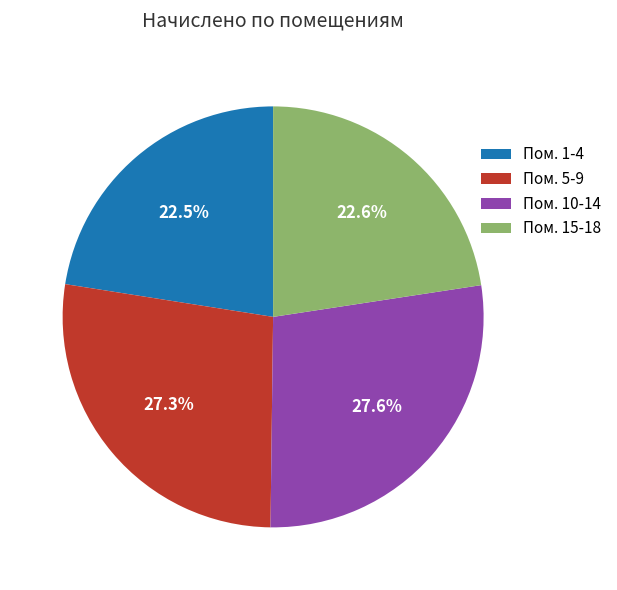

What is the ratio of the value at Пом. 1-4 to the value at Пом. 5-9?

0.8